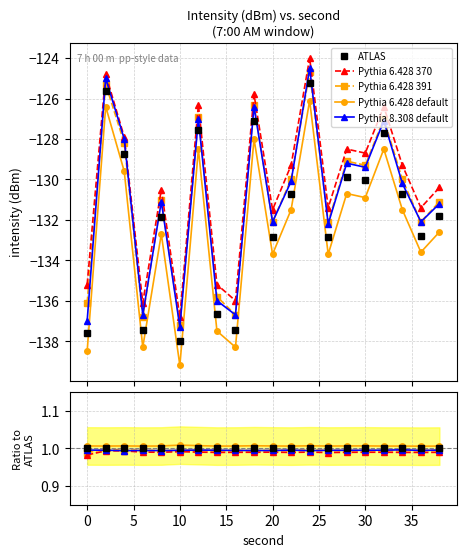

What is the total value across all series at 10?

5.0